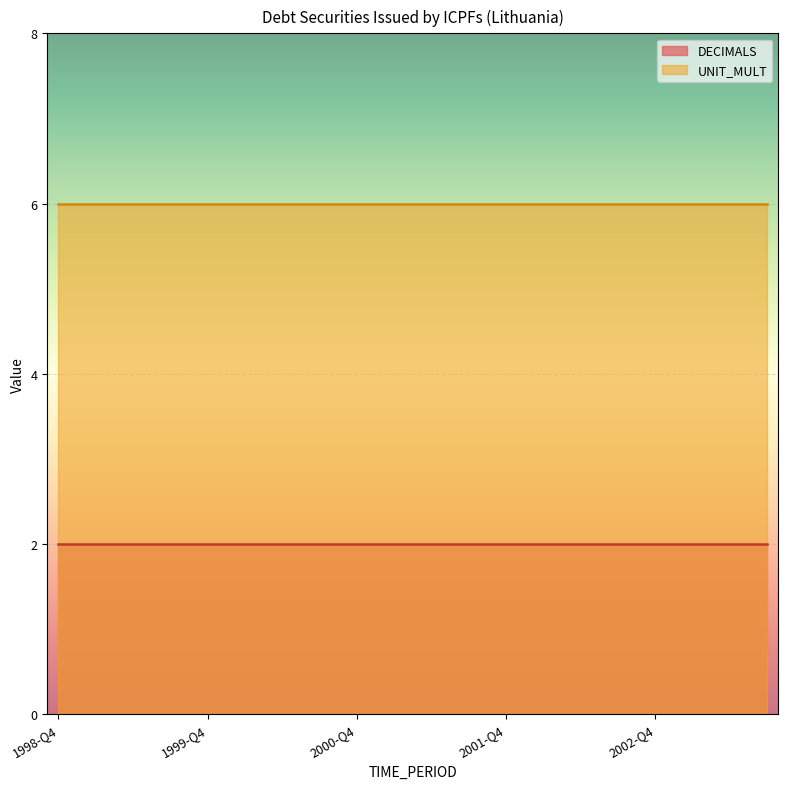

What is the sum of the DECIMALS values at 1999-Q3 and 2002-Q1?

4